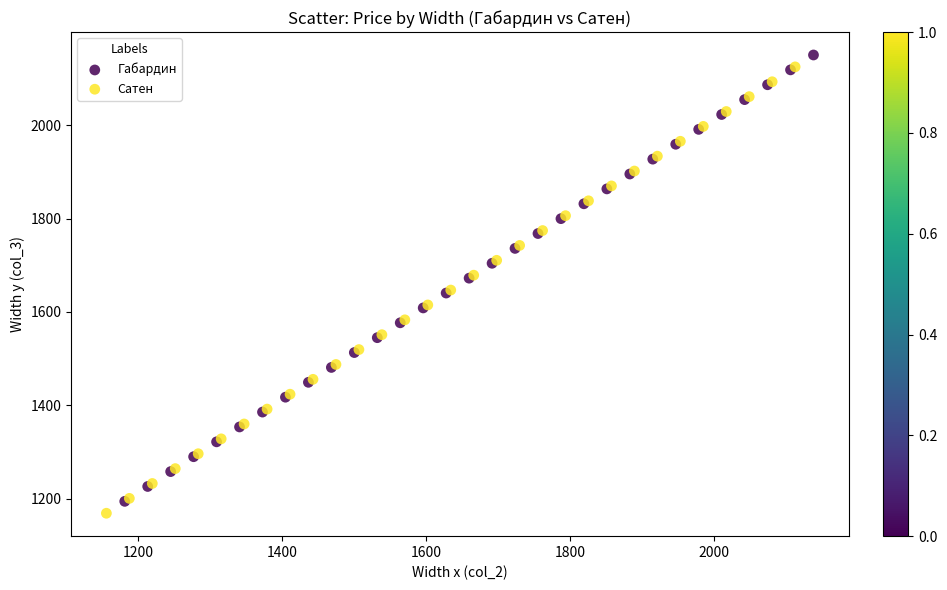

Which series contains the lowest Y value?

Сатен